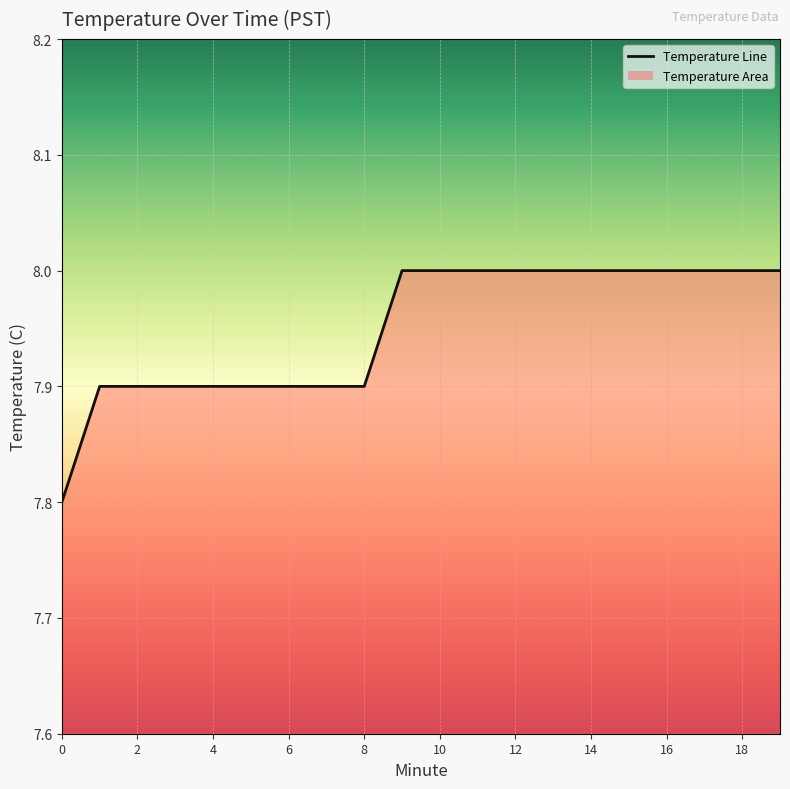

How many values are between 7 and 8?

20